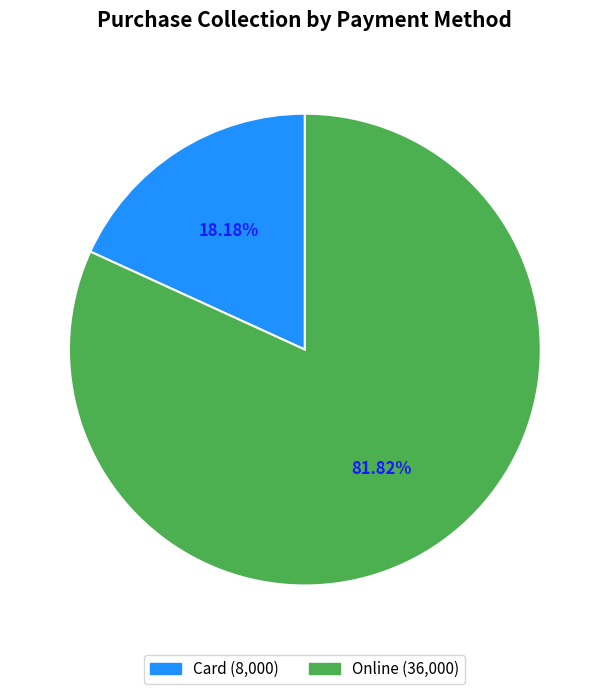

To the nearest percent, what is the combined percentage of Online and Card?

100%